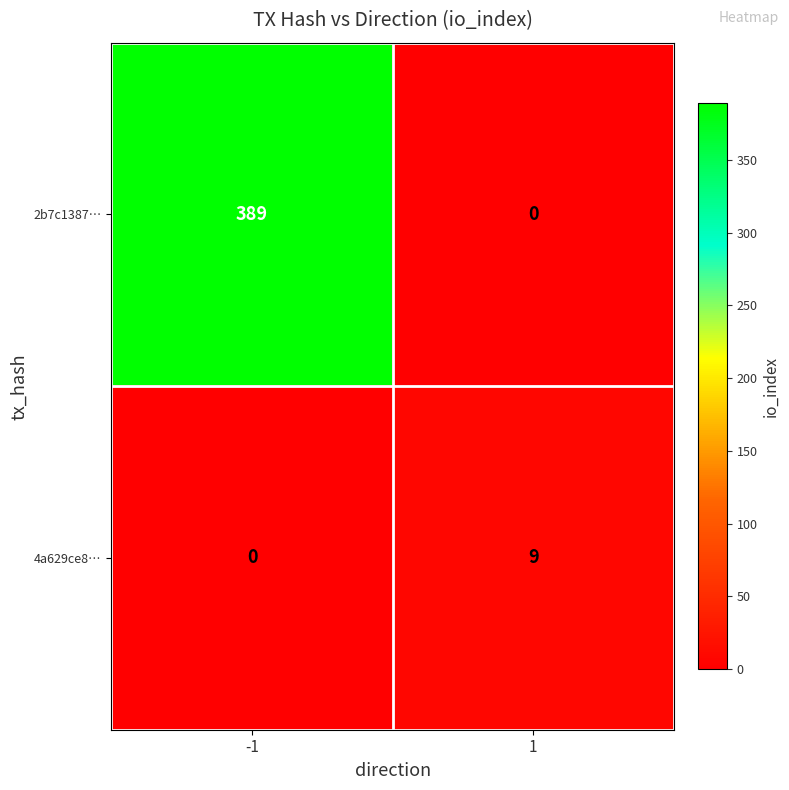

What is the difference between the highest and lowest values at 1?

9